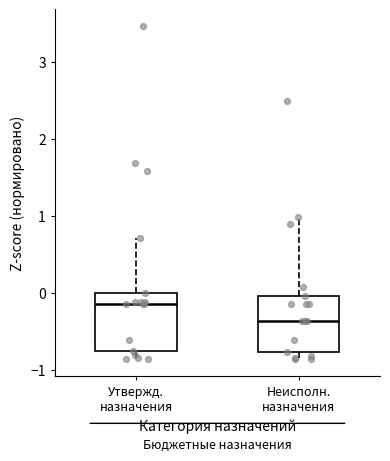

Reading left to right, transcribe this box plot: for each box, give where its median line is, the range the box spans, and where its two whiskers end, as read against the y-axis. The values are not printed on the chart, so give them approximately, as read against the axis.

Утвержд. назначения: median -0.1, box -0.8 to 0.0, whiskers -0.9 to 0.7
Неисполн. назначения: median -0.4, box -0.8 to 0.0, whiskers -0.9 to 1.0